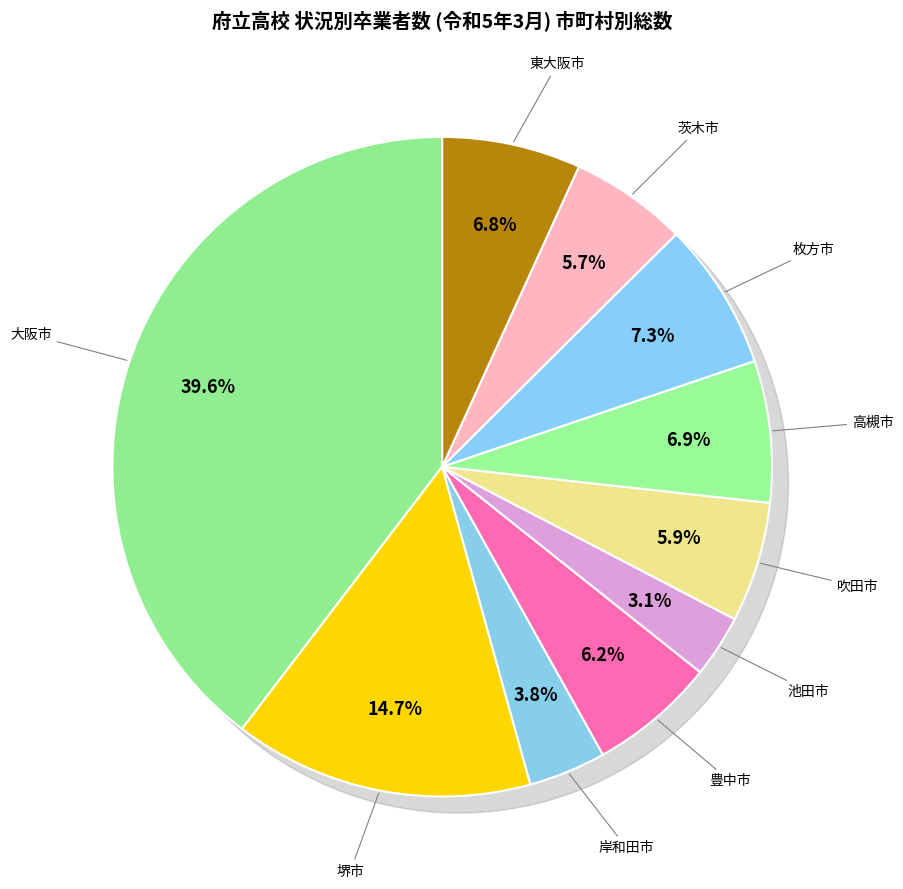

To the nearest percent, what is the difference between the 池田市 and 枚方市 slice percentages?

4%